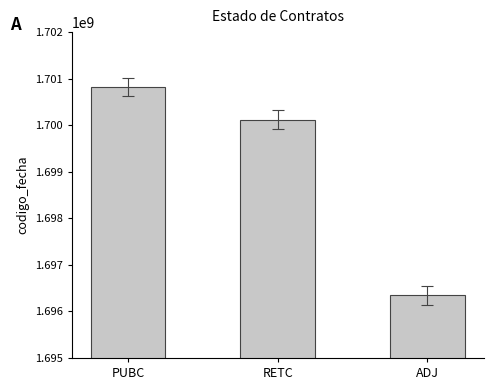

Reading right to left, list all the values displayed in this chart.

ADJ=1696342228	RETC=1700121675	PUBC=1700817744